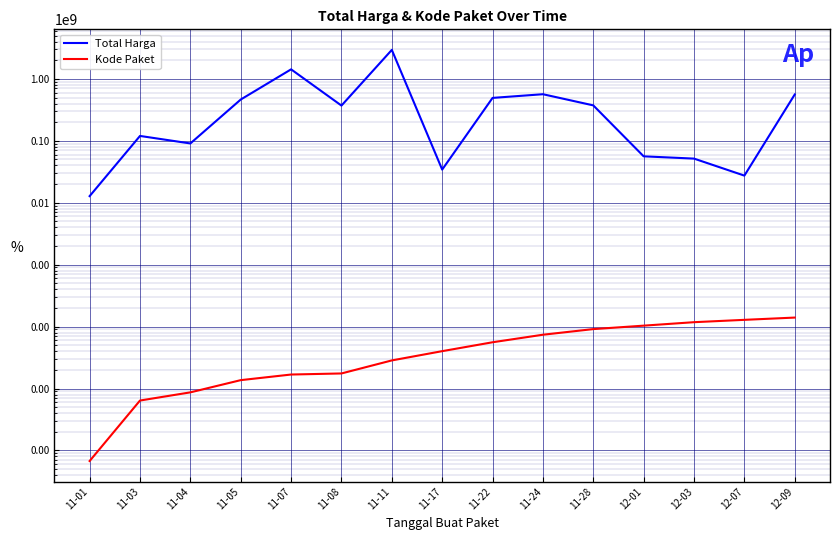

What is the difference between the second highest and minimum values in the Kode Paket series?

127841